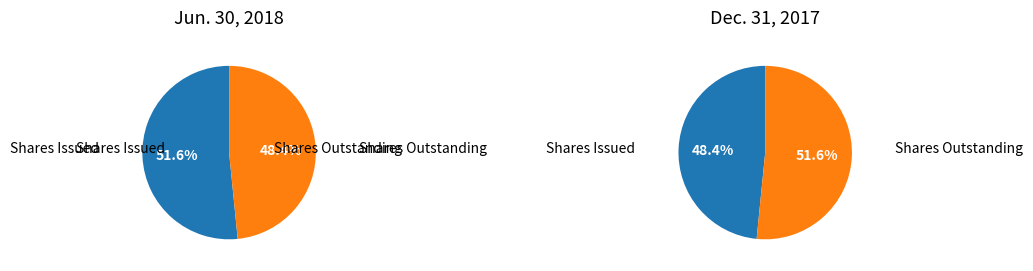

Do Common stock, shares outstanding and Common stock, shares issued together represent more than half of the pie?

Yes